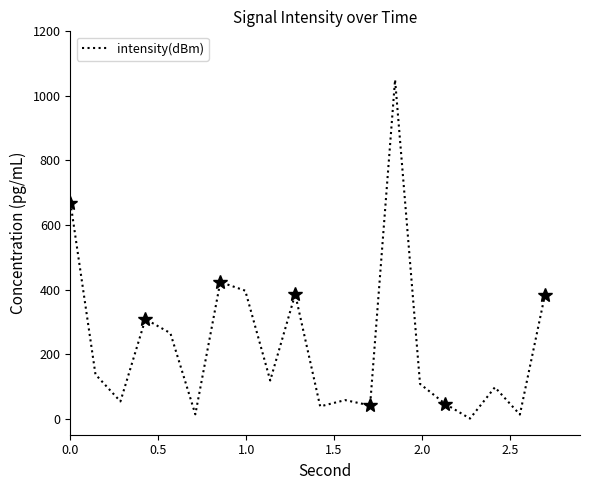

The value at 0.0 is 668.7. True or false?

True